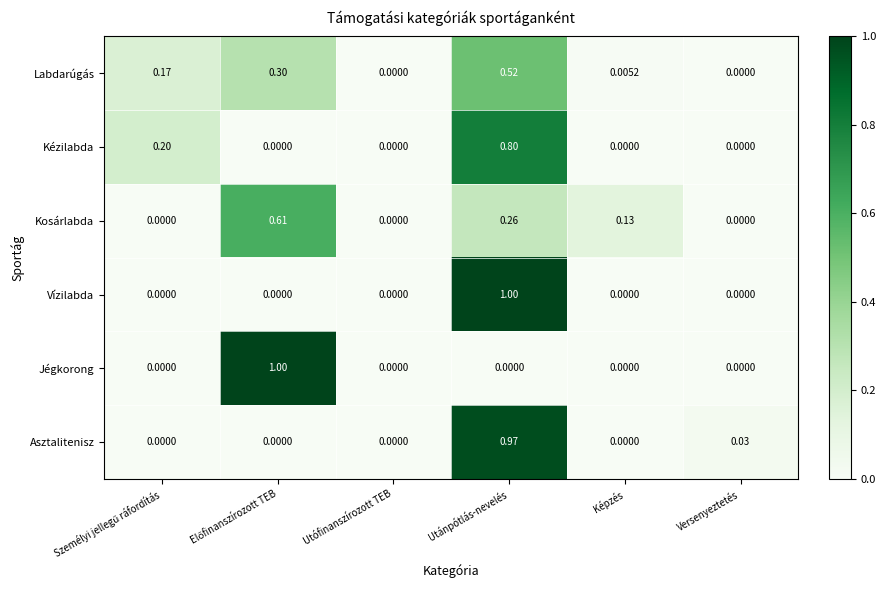

At which category is the sum across all series the highest?

Utánpótlás-nevelés